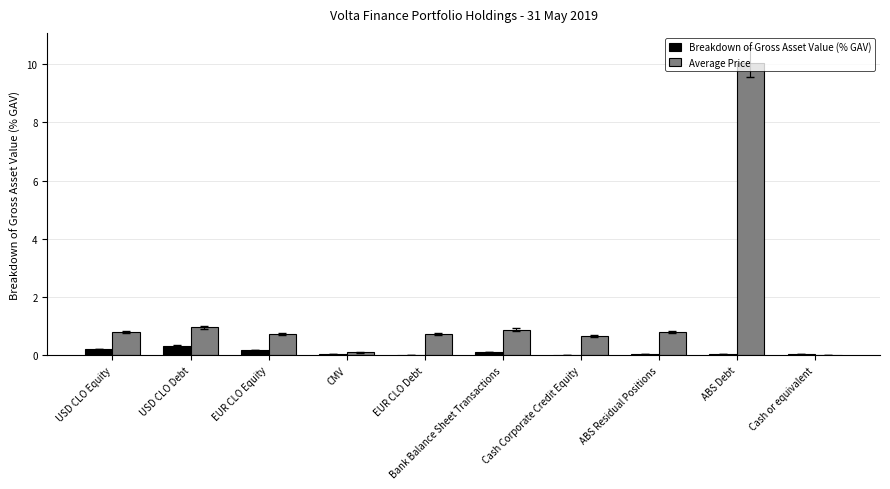

Which series has the largest total across all categories?

Average Price